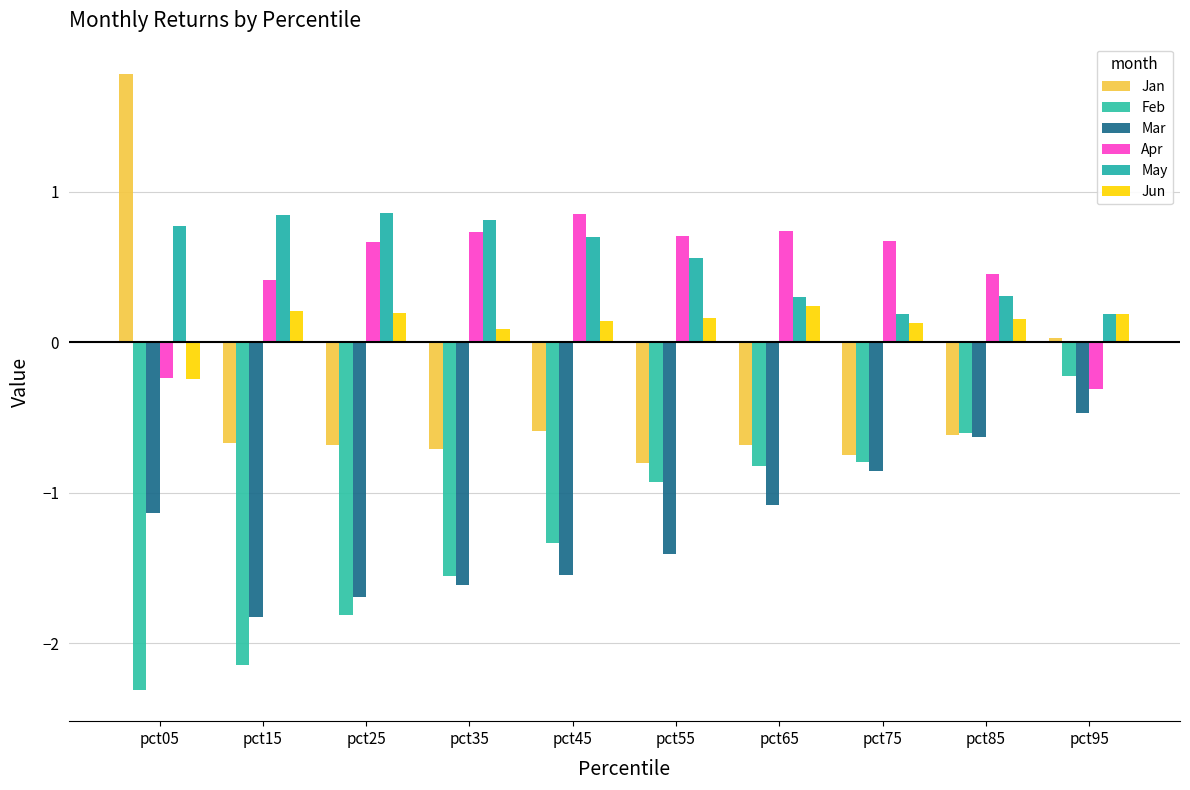

How many bars are there in each group?

6